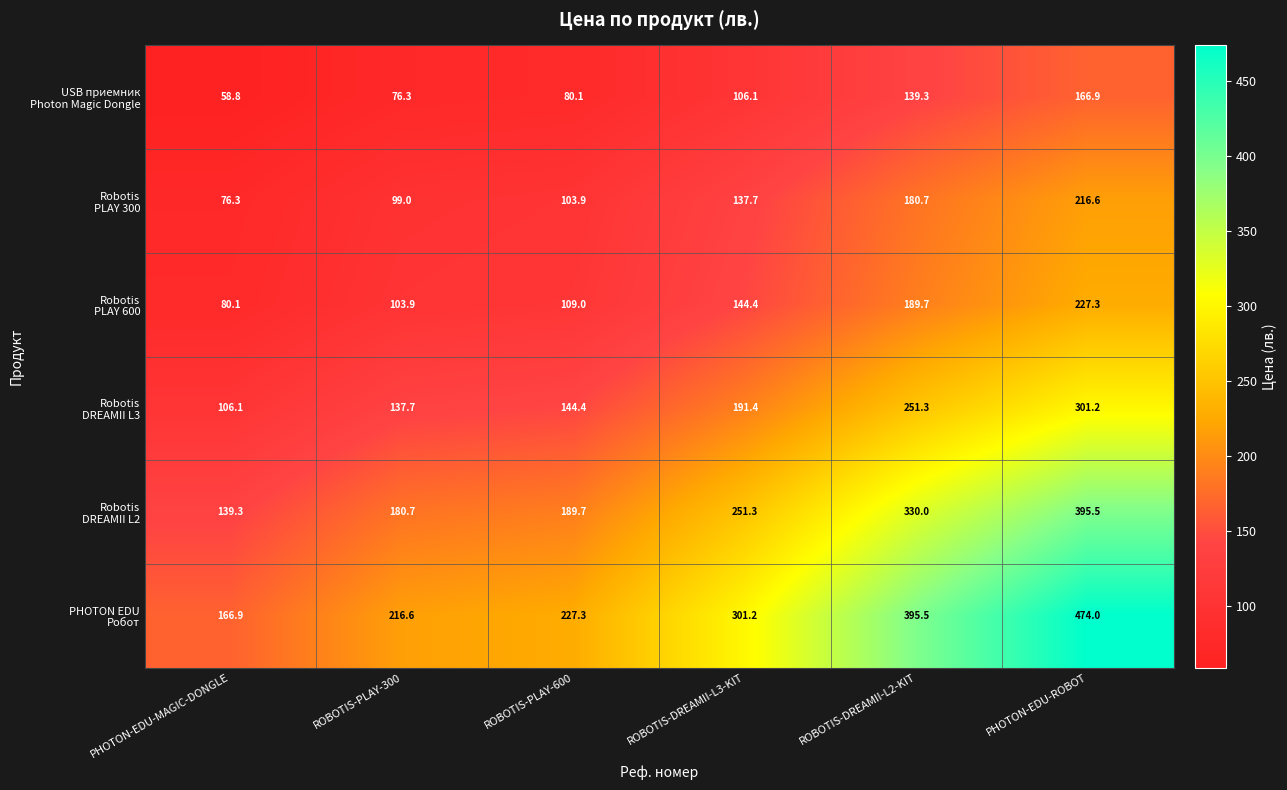

What is the greatest value displayed?

474.0